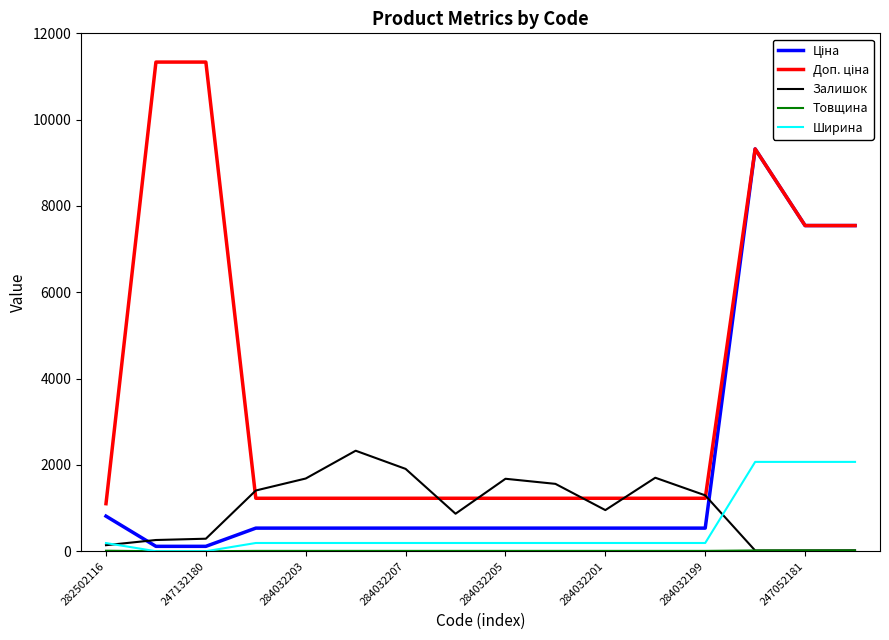

True or false: Залишок has a value of 1295.0 at 284032199.

True